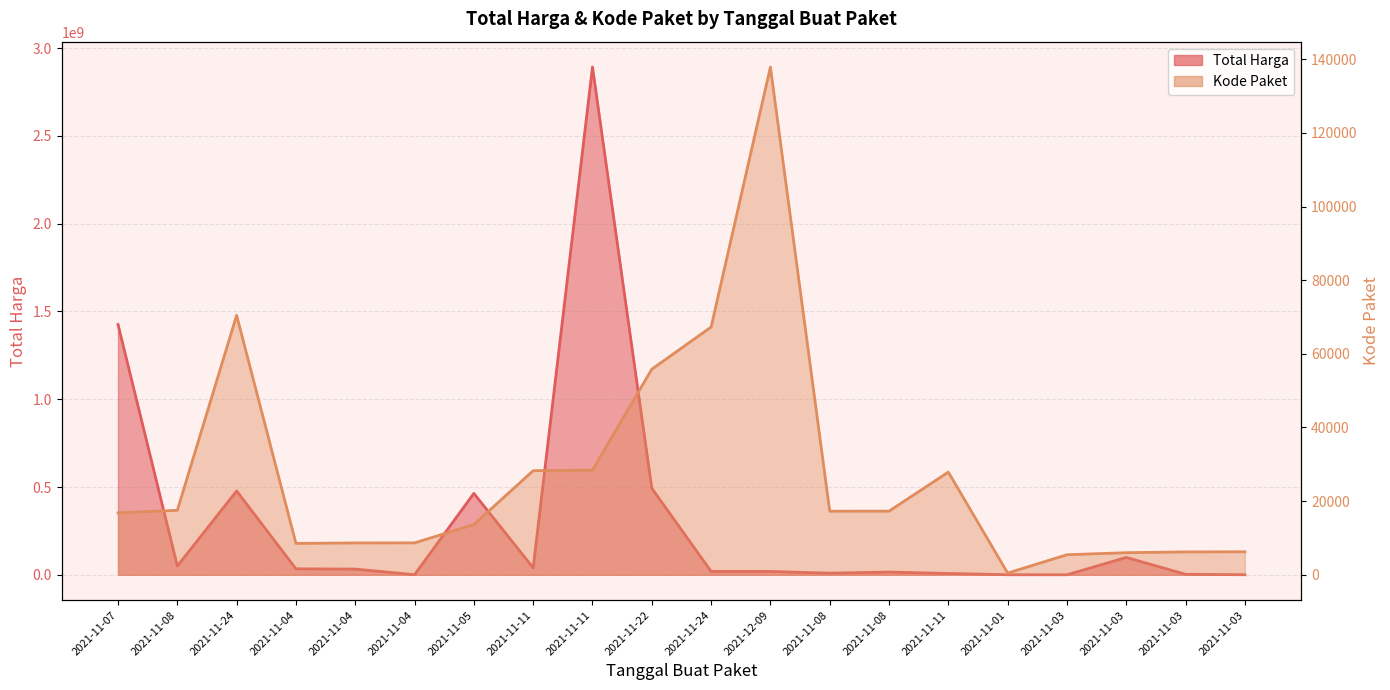

True or false: Kode Paket and Total Harga intersect in this chart.

False